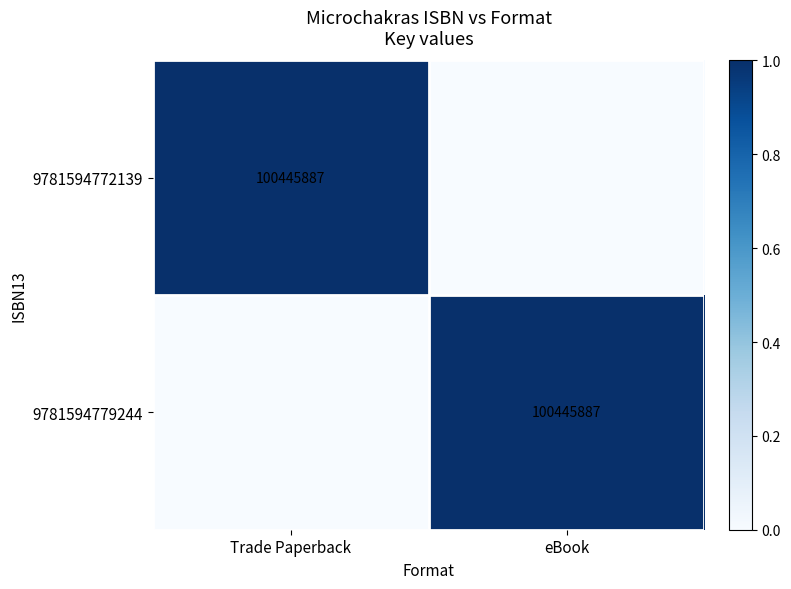

The value of 9781594772139 at Trade Paperback is 100445887. True or false?

True